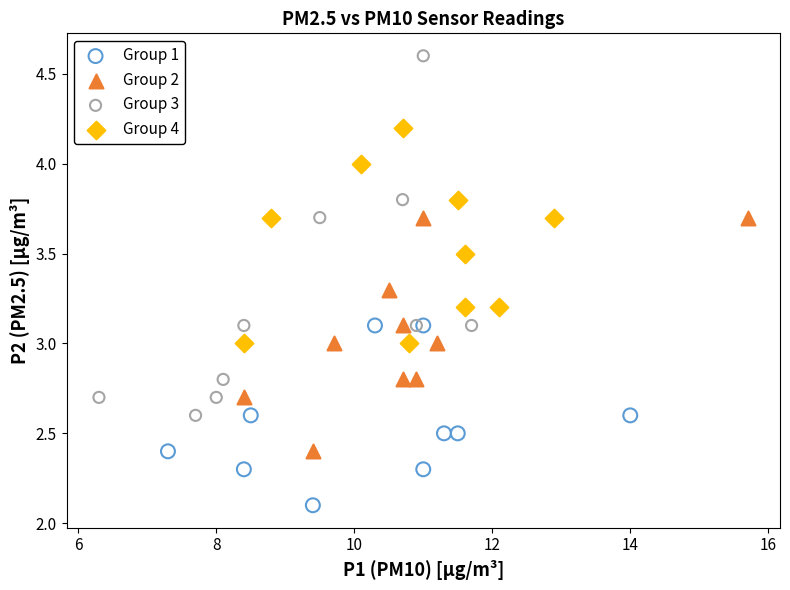

Which series has the largest Y range (max minus min)?

Group 3